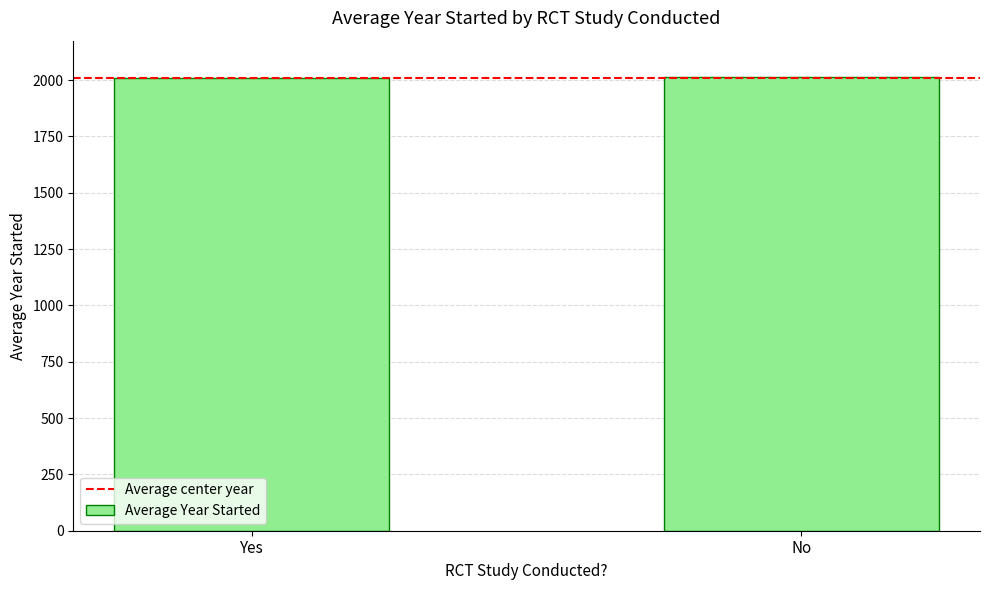

Count the number of categories in the chart.

2